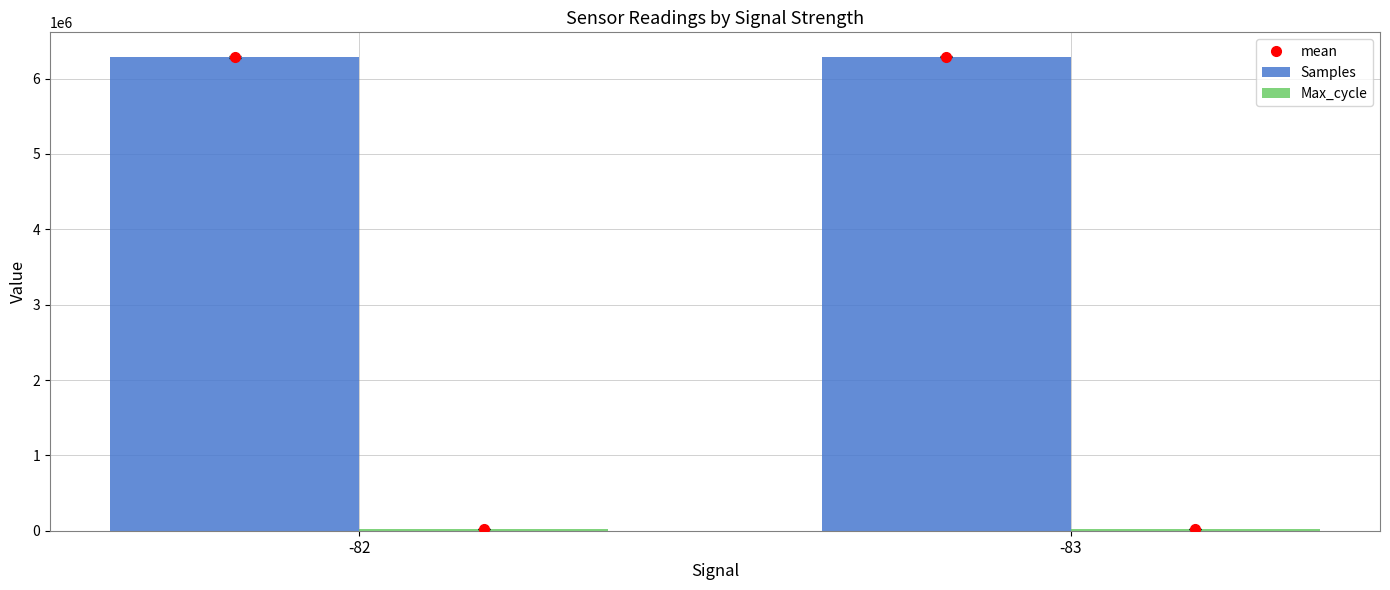

What is the average value of the Samples series?

6286943.6